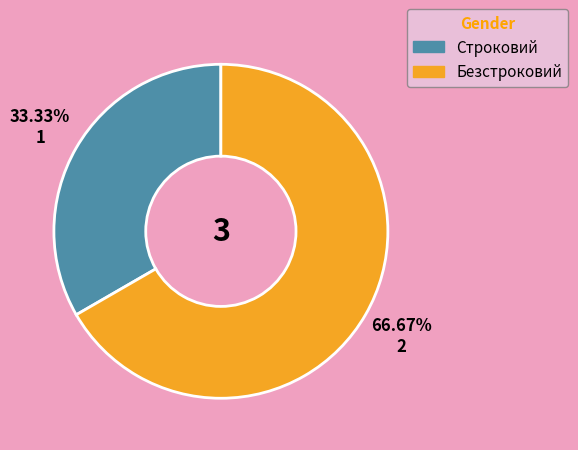

Is it true that Строковий is 25% of the pie?

False